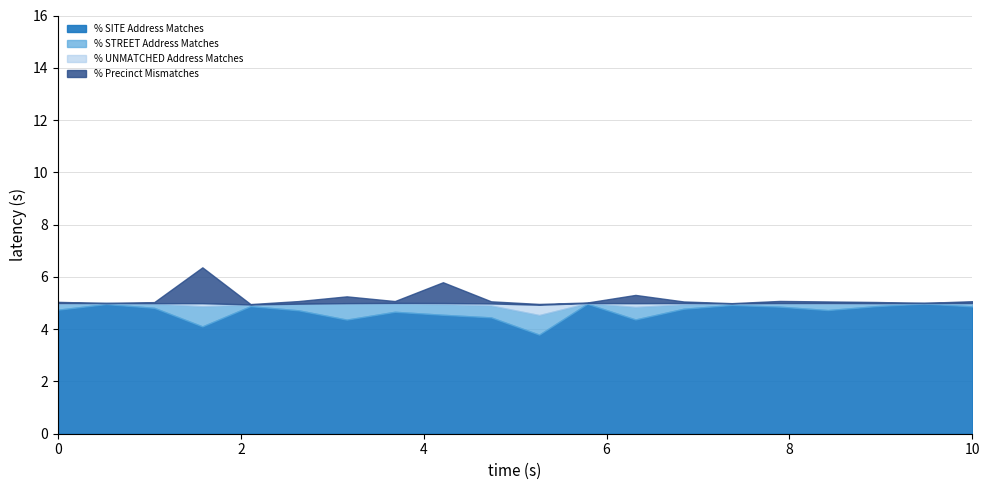

Which series has the widest spread of values?

% Precinct Mismatches